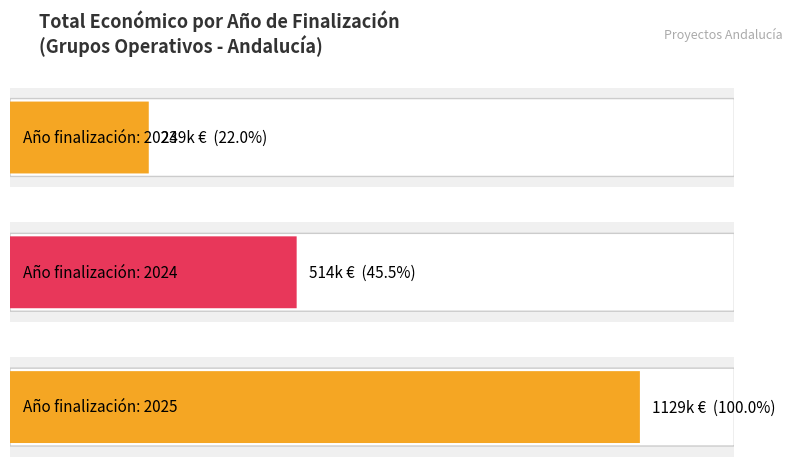

What is the sum of all values?

1890817